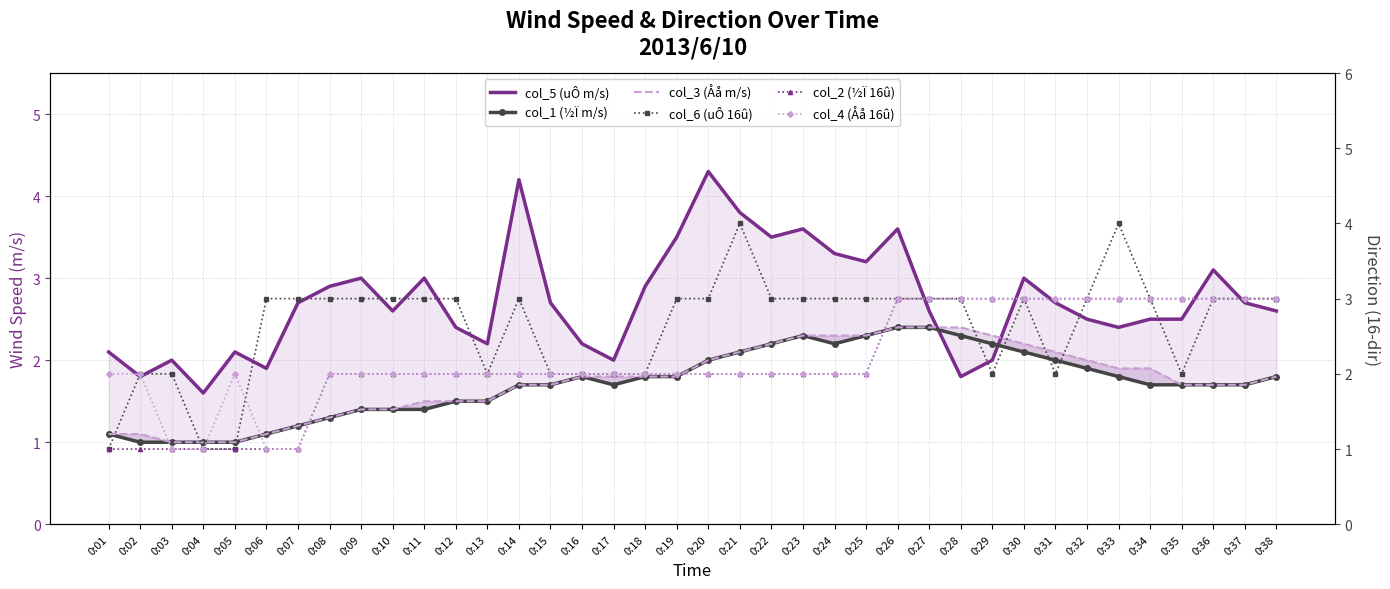

Which series has the largest range (max minus min)?

col_6 (uÔ 16û)